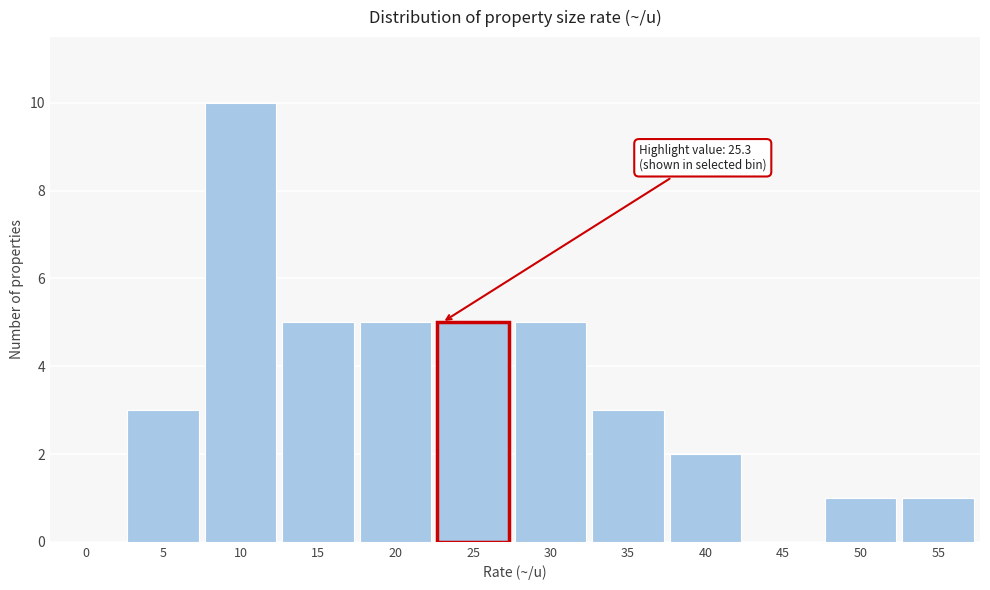

Reading right to left, transcribe all the data shown in this chart.

55=1	50=1	45=0	40=2	35=3	30=5	25=5	20=5	15=5	10=10	5=3	0=0